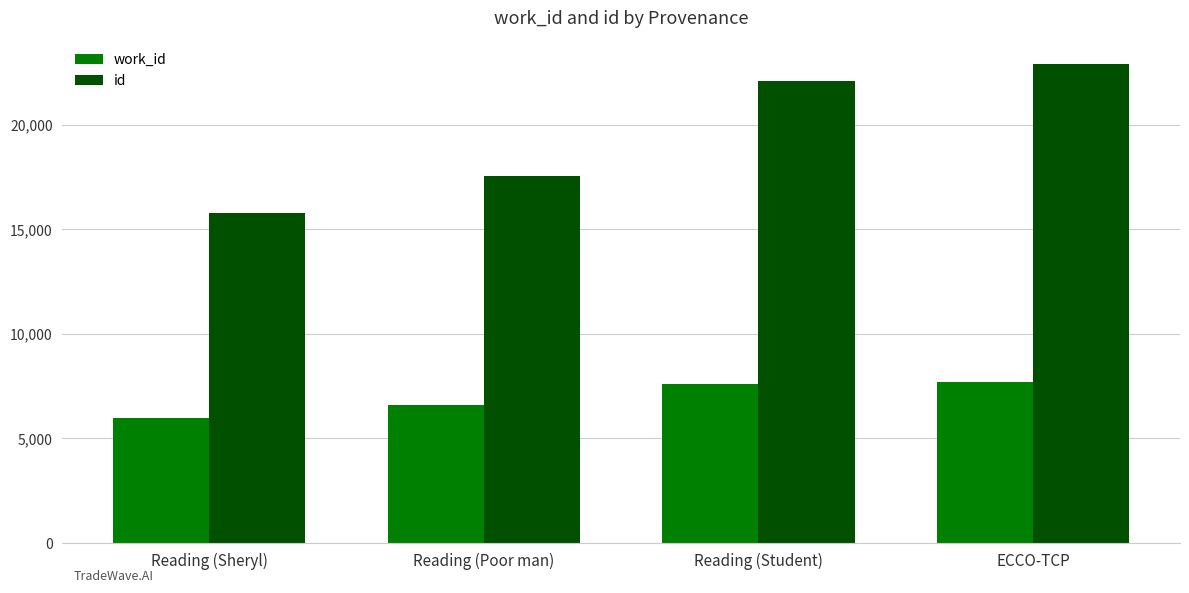

Which label corresponds to the smallest value in the chart?

Reading (Sheryl)